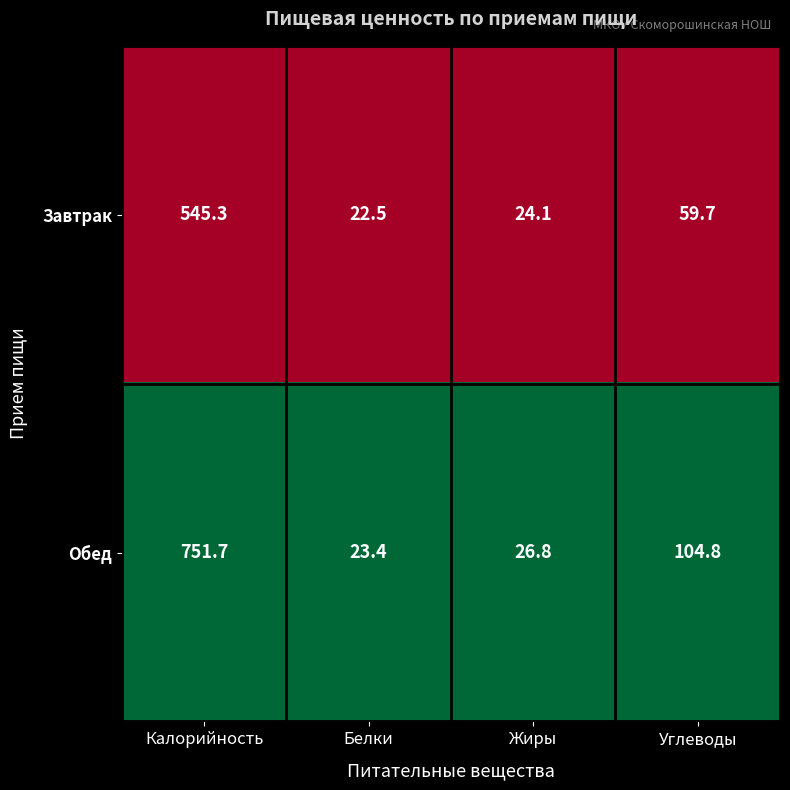

Reading left to right, list all the values displayed in this chart.

Завтрак: Калорийность=545.3	Белки=22.5	Жиры=24.1	Углеводы=59.7
Обед: Калорийность=751.7	Белки=23.4	Жиры=26.8	Углеводы=104.8